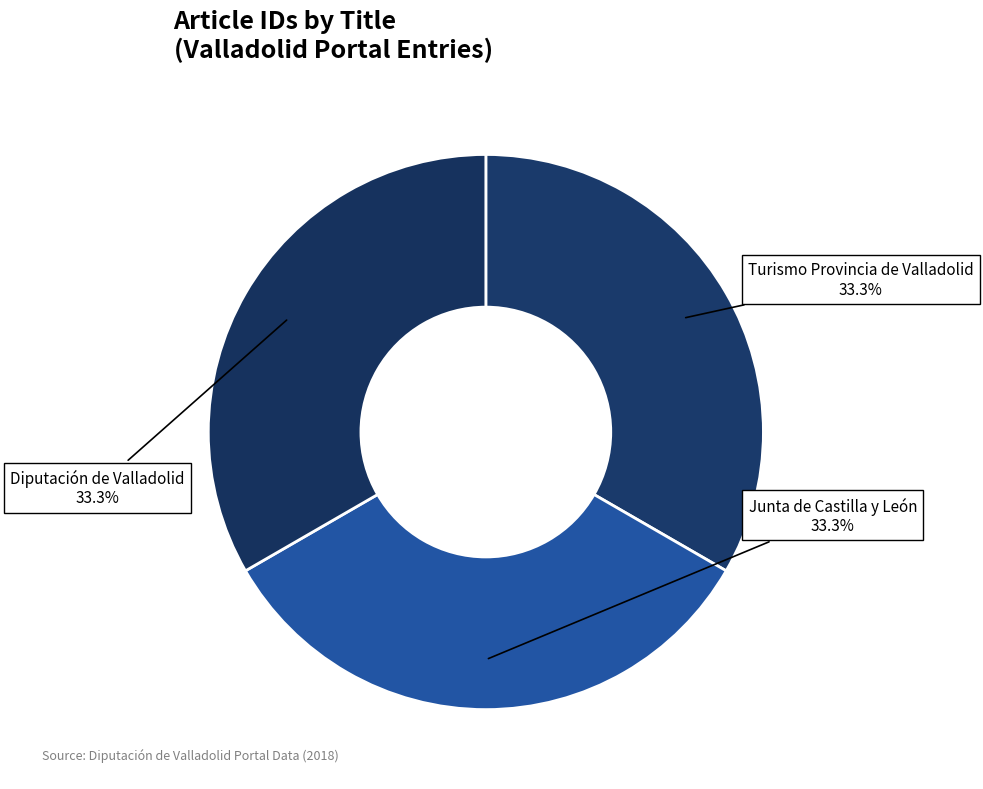

The Turismo Provincia de Valladolid slice represents 33% of the pie. True or false?

True